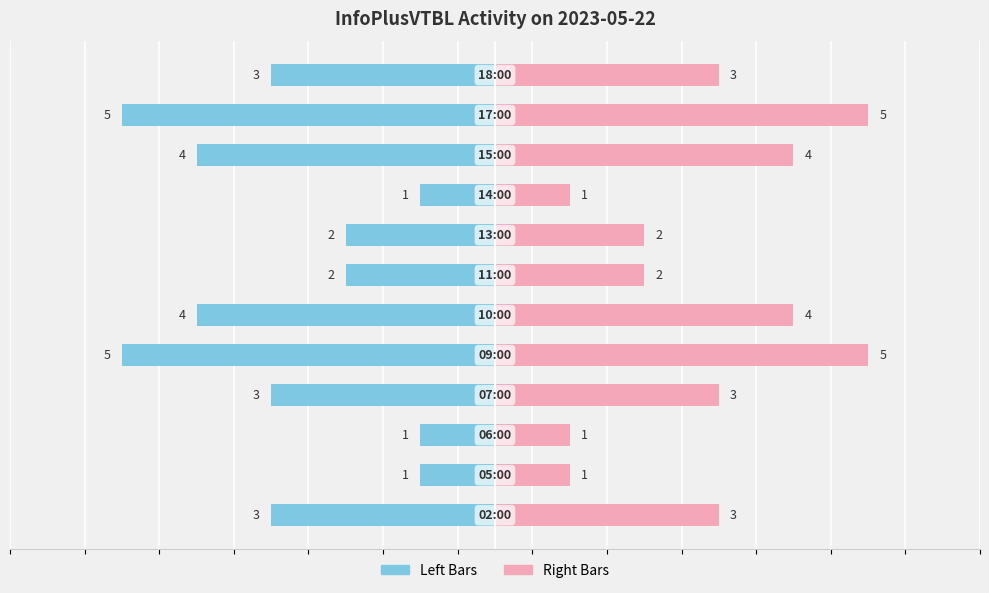

Reading left to right, transcribe all the data shown in this chart.

Left (Blue): 0=-3	1=-1	2=-1	3=-3	4=-5	5=-4	6=-2	7=-2	8=-1	9=-4	10=-5	11=-3
Right (Pink): 0=3	1=1	2=1	3=3	4=5	5=4	6=2	7=2	8=1	9=4	10=5	11=3